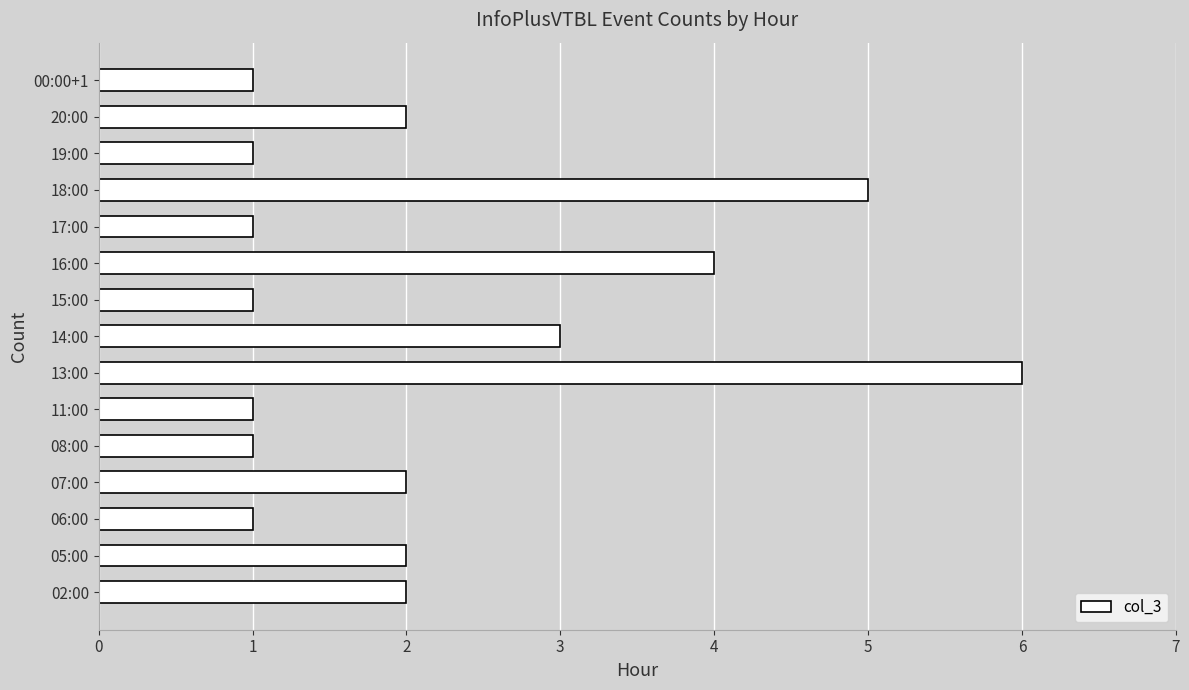

At which category does the chart reach its peak across all series?

13:00